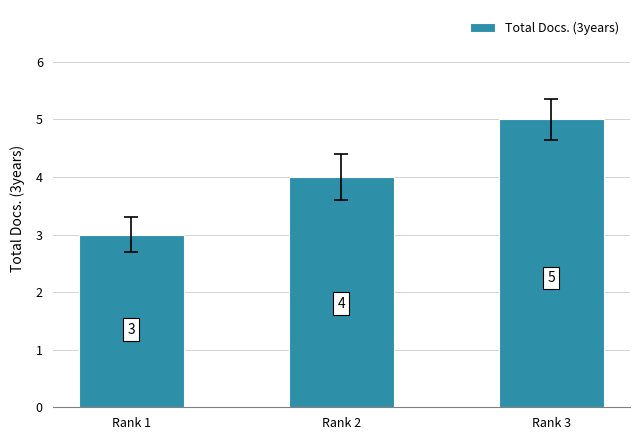

True or false: the data shows 7 at Rank 3.

False